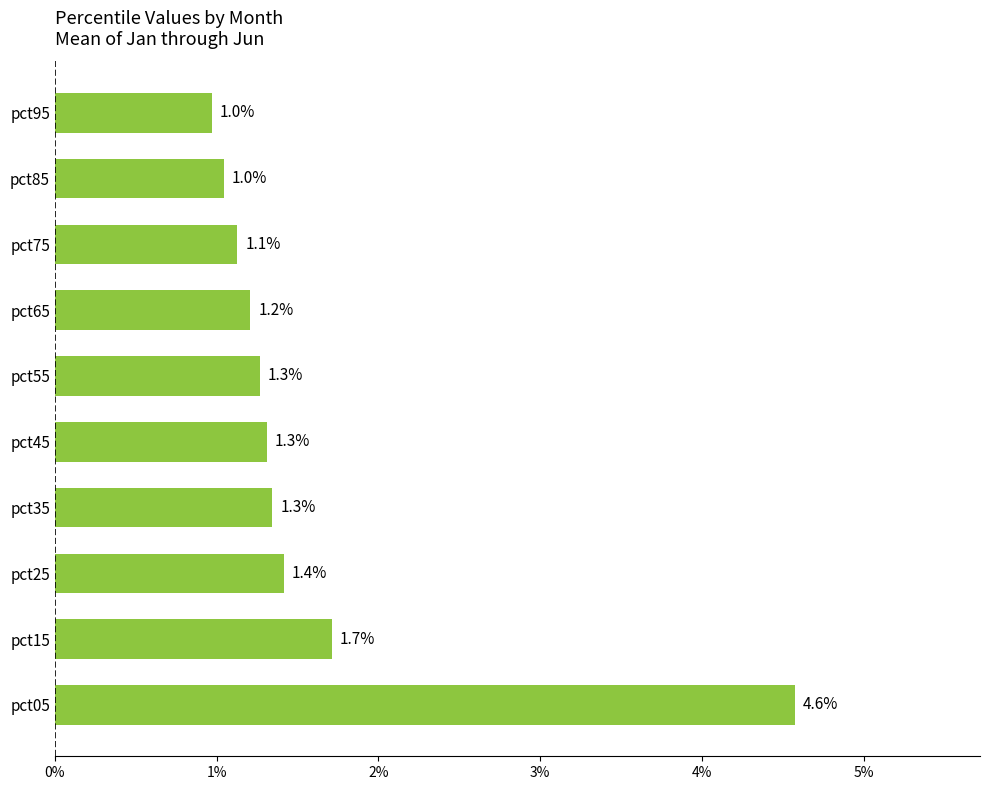

What is the difference between the second highest and second lowest values?

0.7